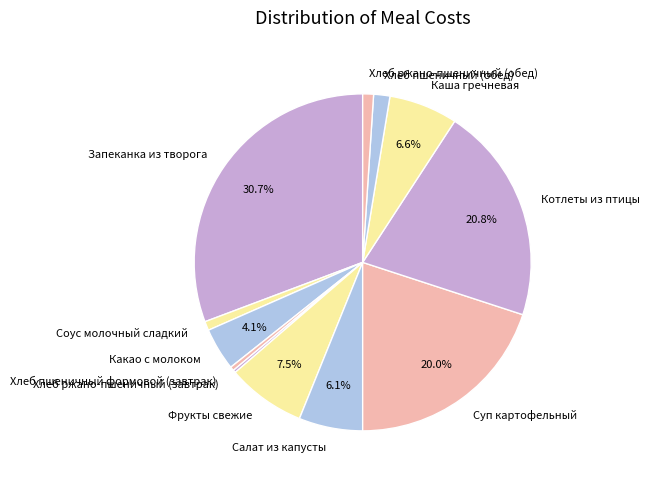

Is there a majority slice in this chart?

No